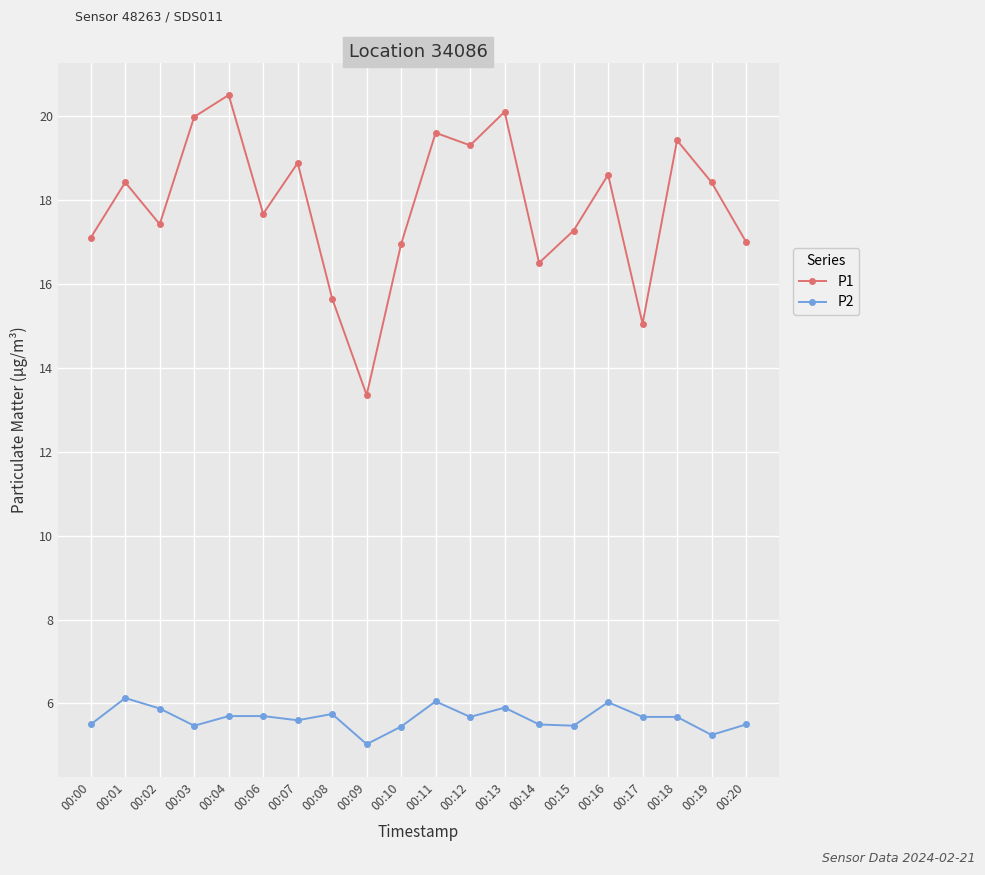

Which category has the lowest value across all series?

00:09